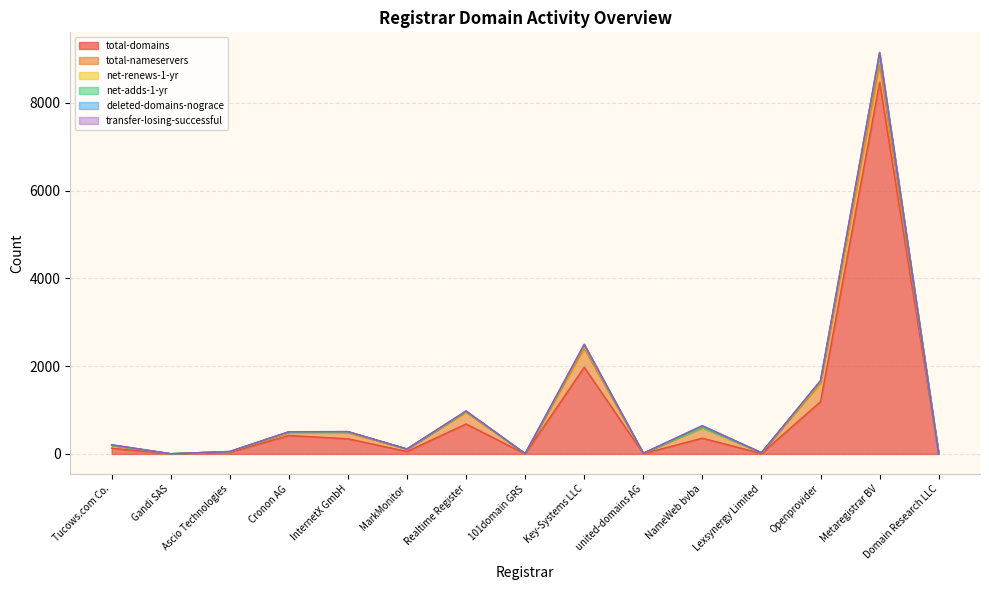

What is the highest value of the transfer-losing-successful series?

5